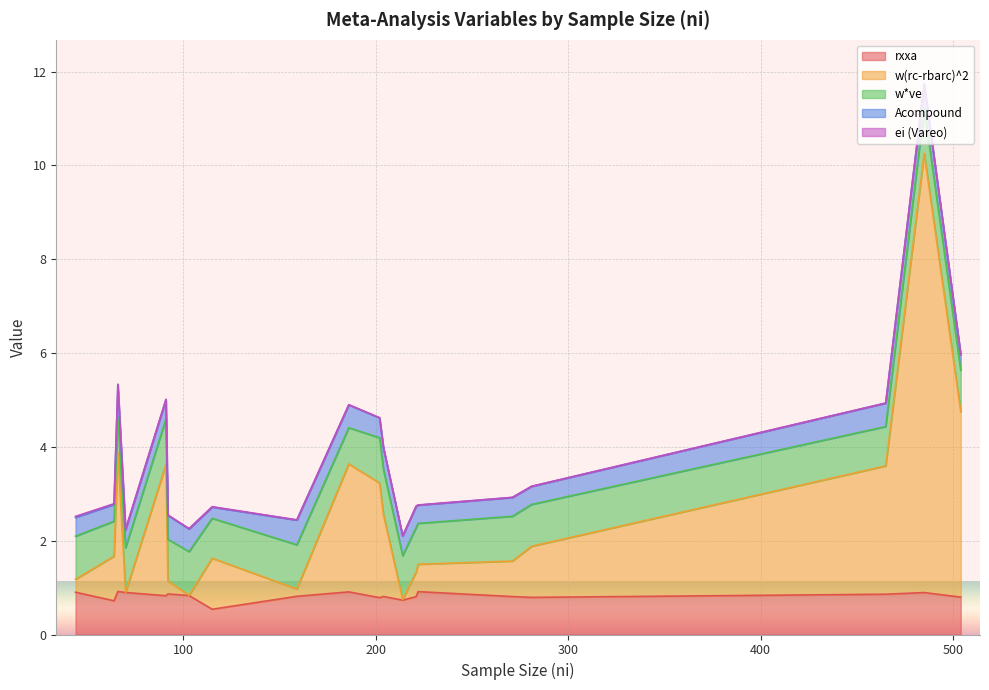

True or false: w*ve has more than 2 points higher than both neighbors.

True